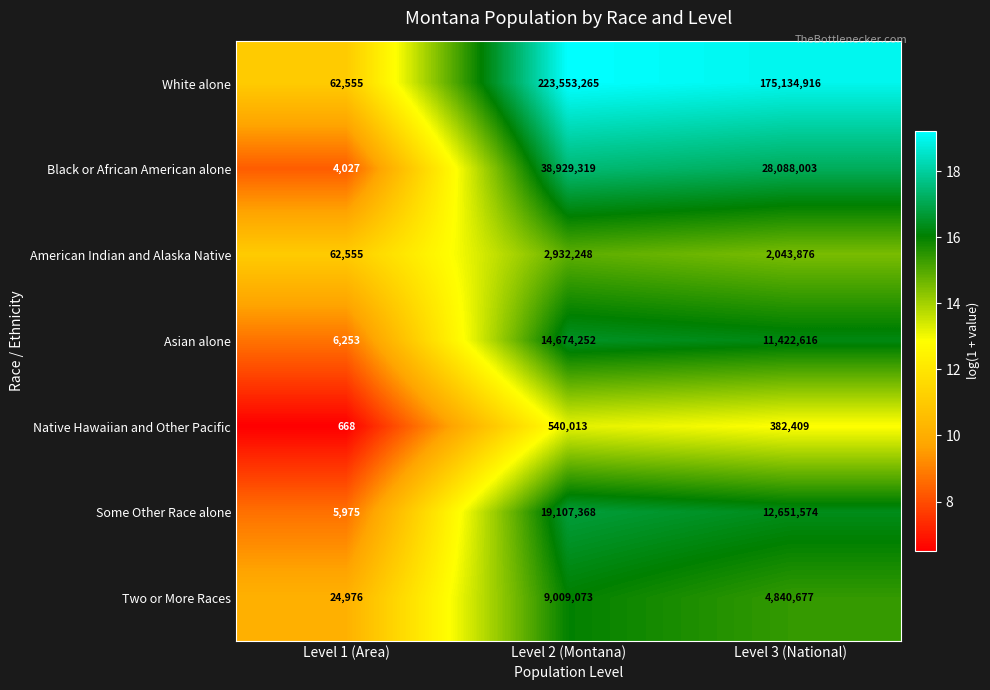

The Native Hawaiian and Other Pacific series shows 382409 at Level 3 (National). True or false?

True